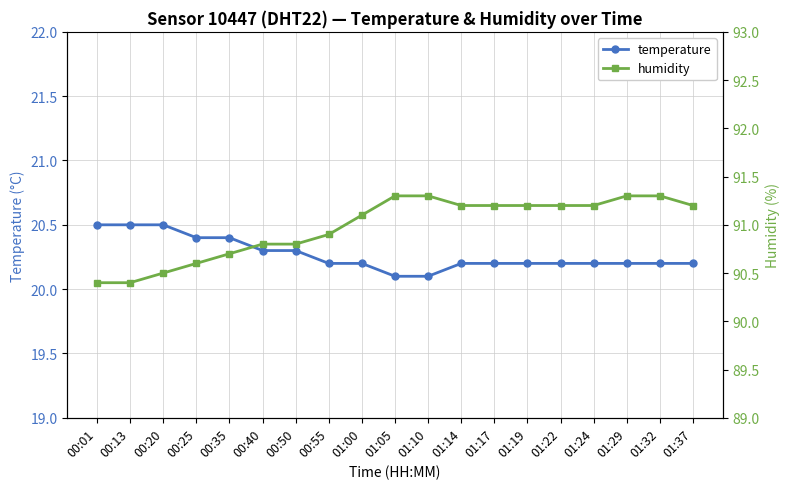

Count the number of categories in the chart.

19